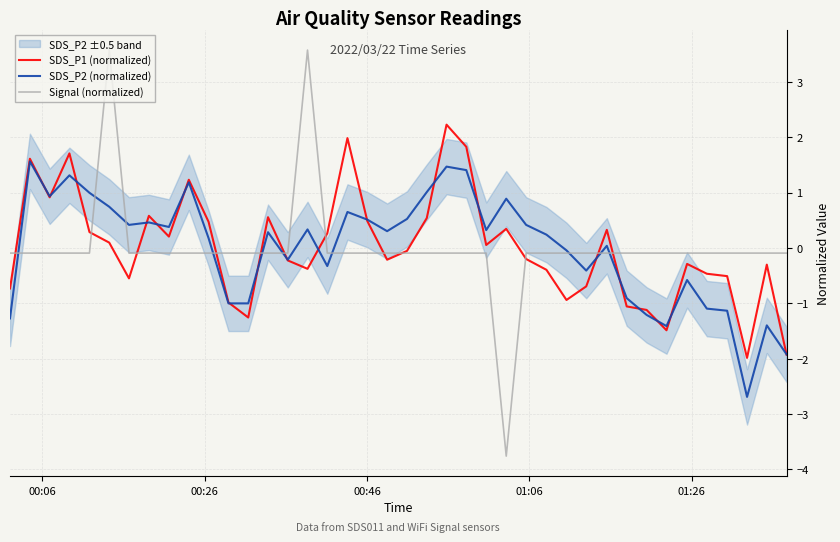

Which series has the largest range (max minus min)?

Signal (normalized)